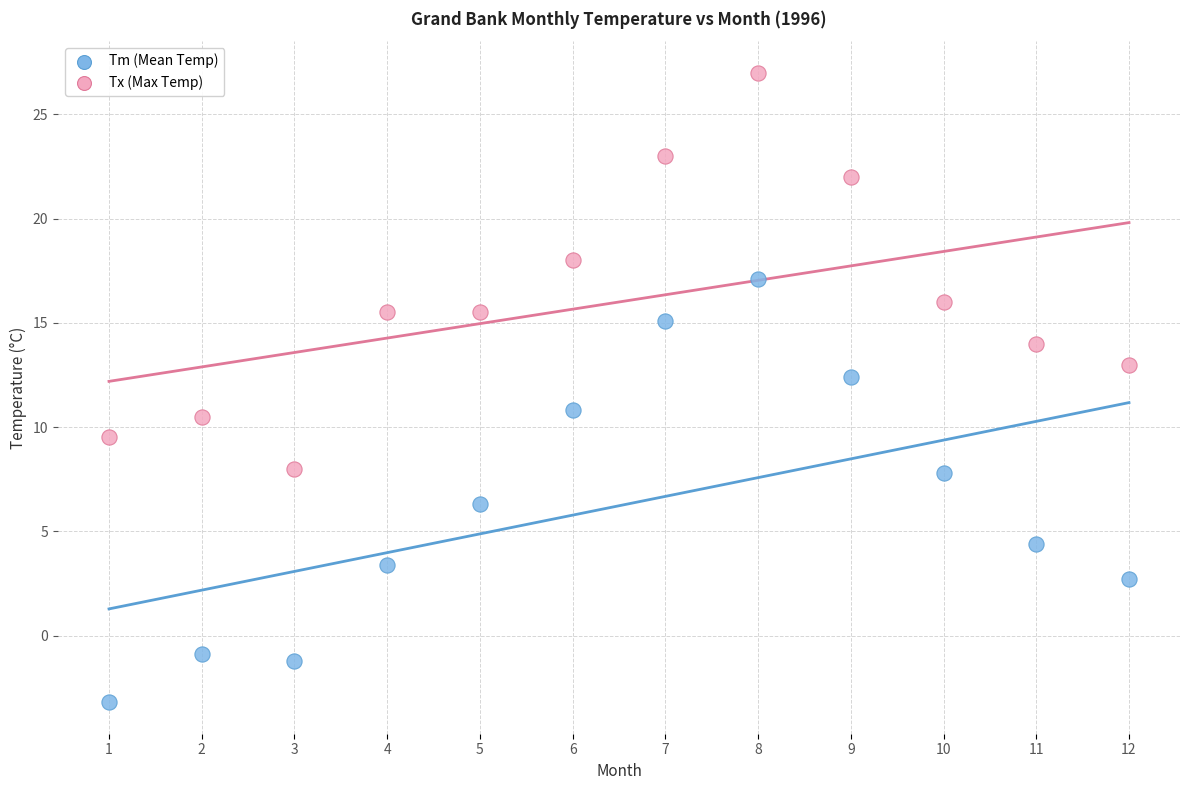

Which series reaches the maximum Y coordinate?

Tx (Max Temp)